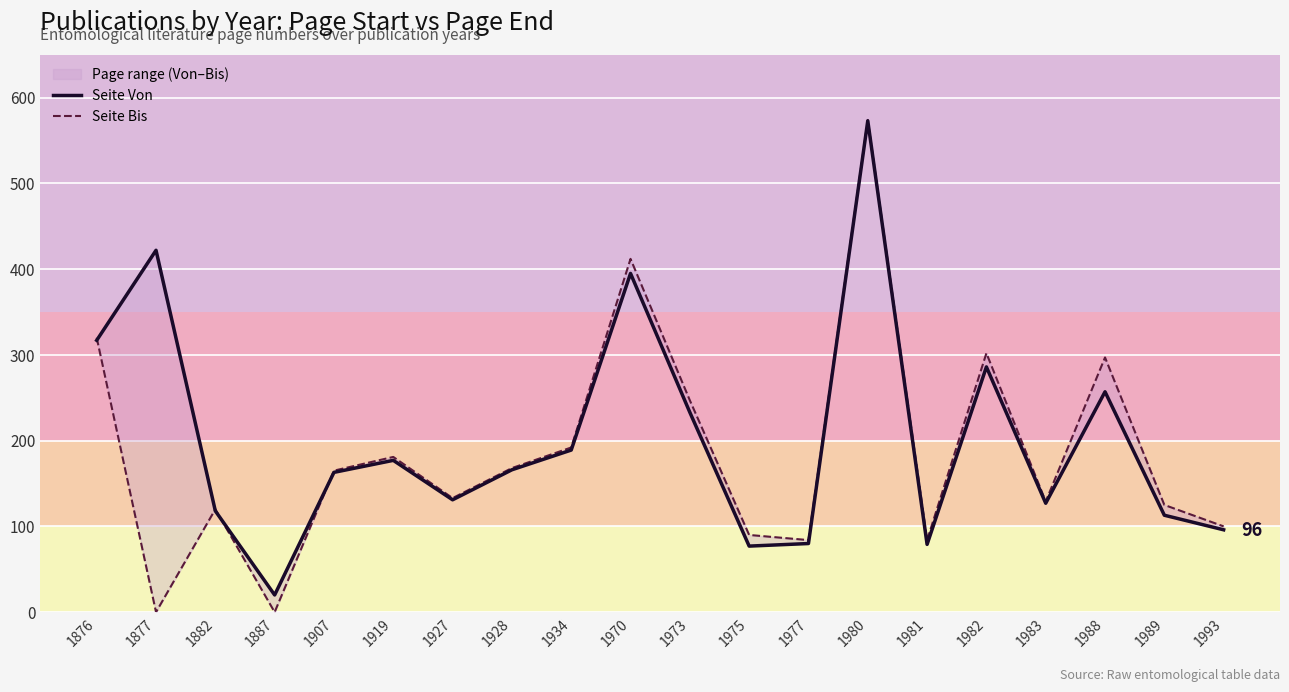

What is the highest value of the Seite Bis series?

574